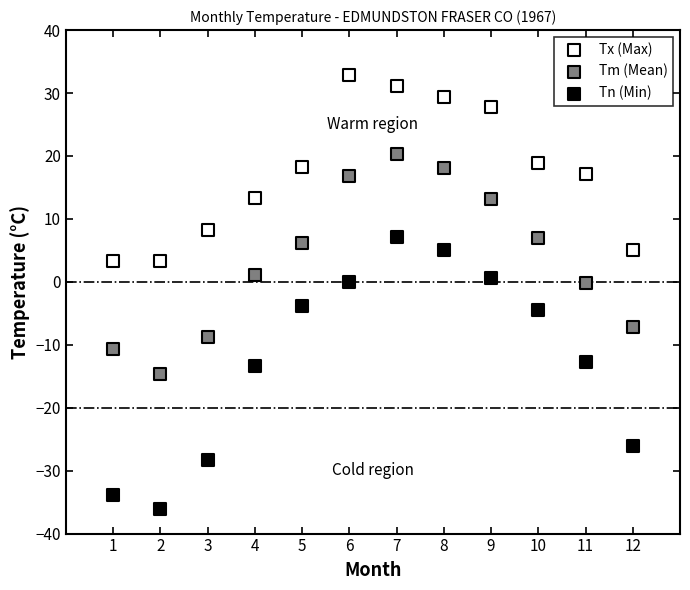

Which series has the widest spread of Y values?

Tn (Min)